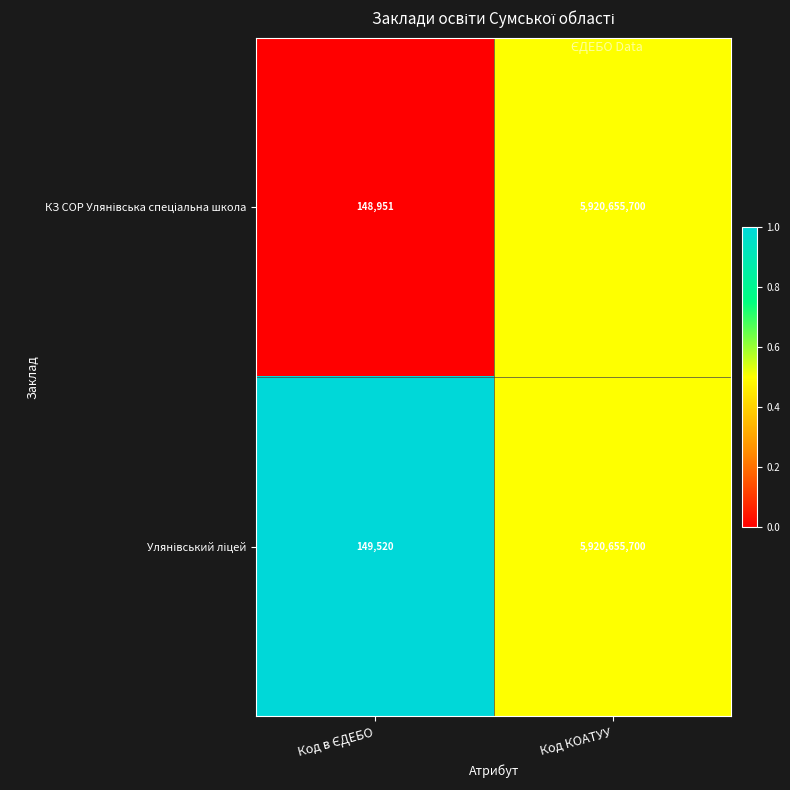

What is the greatest value displayed?

5920655700